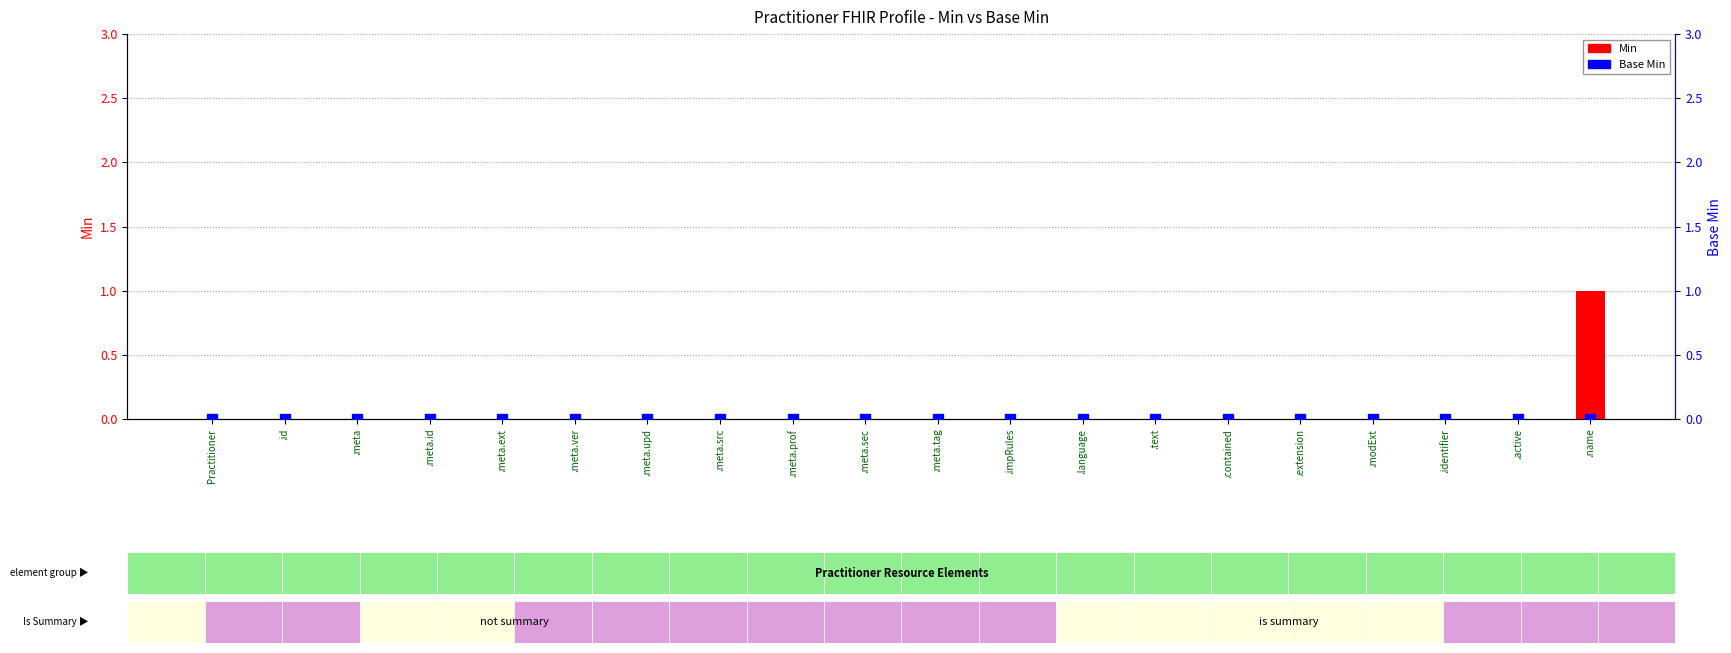

Which series has the largest Y range (max minus min)?

Min